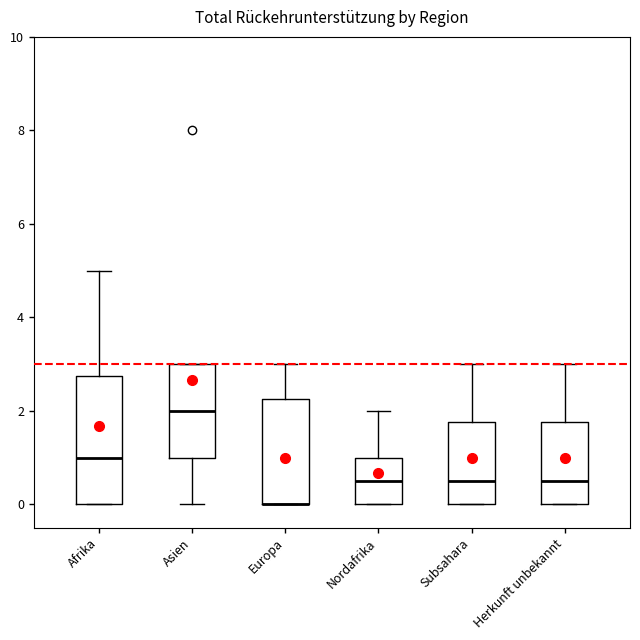

Reading left to right, transcribe this box plot: for each box, give where its median line is, the range the box spans, and where its two whiskers end, as read against the y-axis. The values are not printed on the chart, so give them approximately, as read against the axis.

Afrika: median 1.0, box 0.0 to 2.8, whiskers 0.0 to 5.0
Asien: median 2.0, box 1.0 to 3.0, whiskers 0.0 to 3.0
Europa: median 0.0 (drawn on the box's lower edge), box 0.0 to 2.2, whiskers 0.0 to 3.0
Nordafrika: median 0.6, box 0.0 to 1.0, whiskers 0.0 to 2.0
Subsahara: median 0.6, box 0.0 to 1.8, whiskers 0.0 to 3.0
Herkunft unbekannt: median 0.6, box 0.0 to 1.8, whiskers 0.0 to 3.0